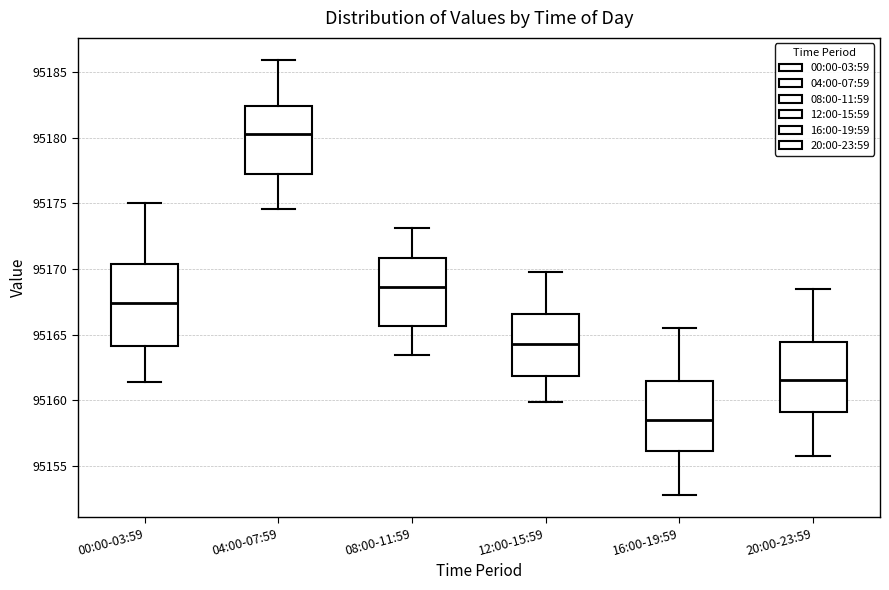

Where does the upper whisker of the box for 08:00-11:59 end on the y-axis? The values are not printed on the chart, so give them approximately, as read against the axis.

95173.0